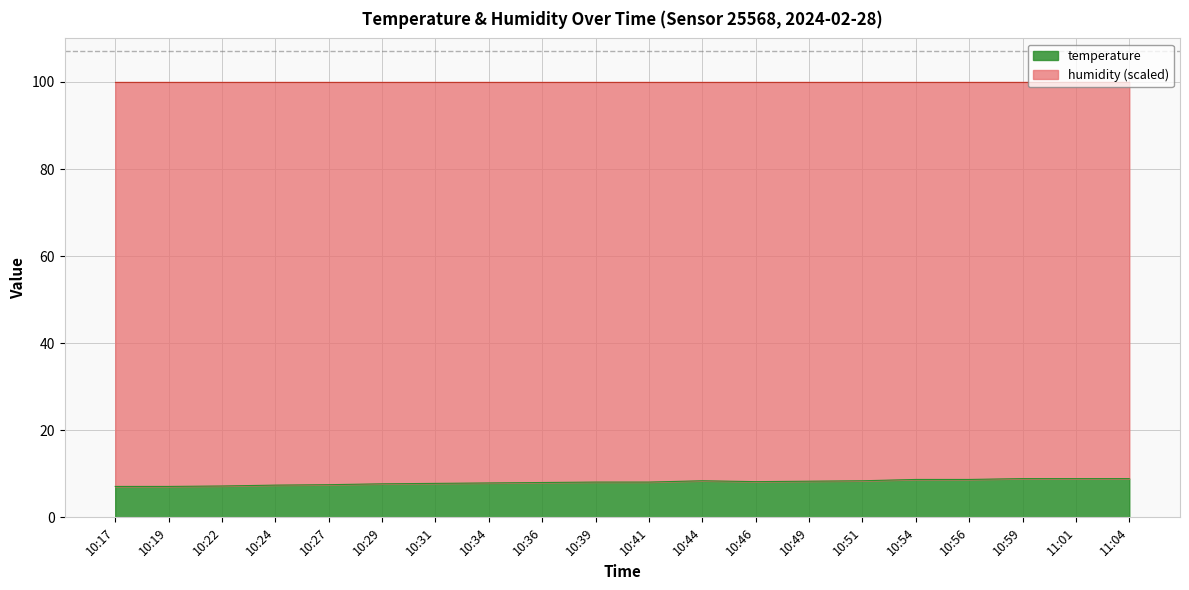

At which category does the data reach its first local valley?

10:46